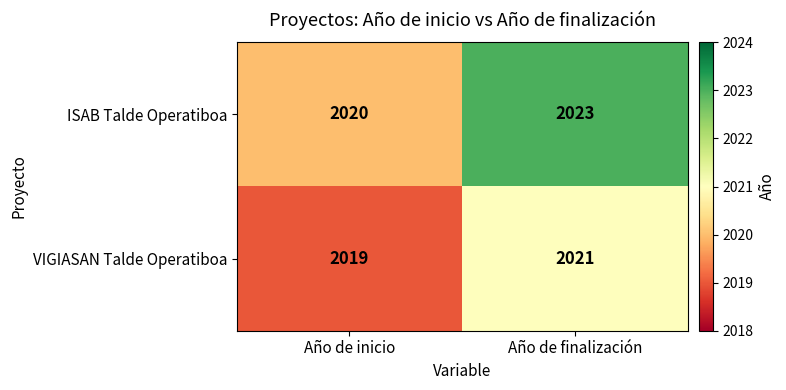

What is the difference between the ISAB Talde Operatiboa values at Año de finalización and Año de inicio?

3